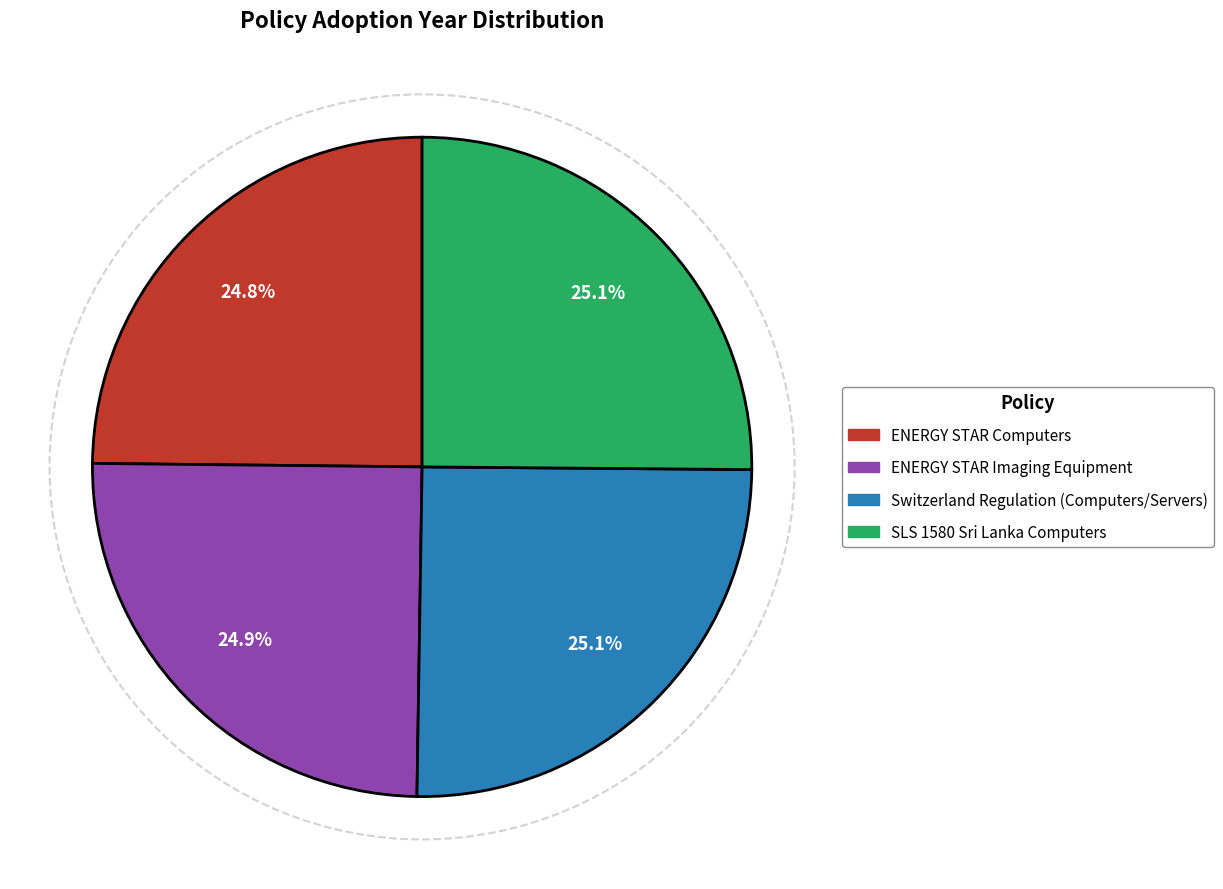

What is the ratio of the value at ENERGY STAR Imaging Equipment to the value at ENERGY STAR Computers?

1.0